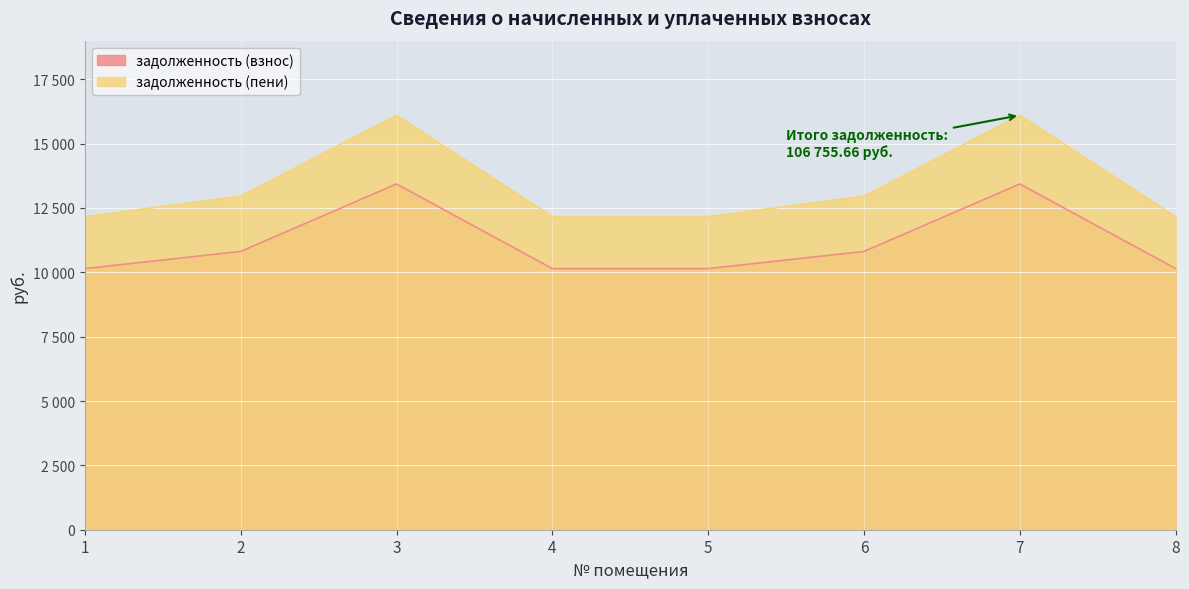

What are all the series names shown in the legend?

задолженность (взнос), задолженность (пени)